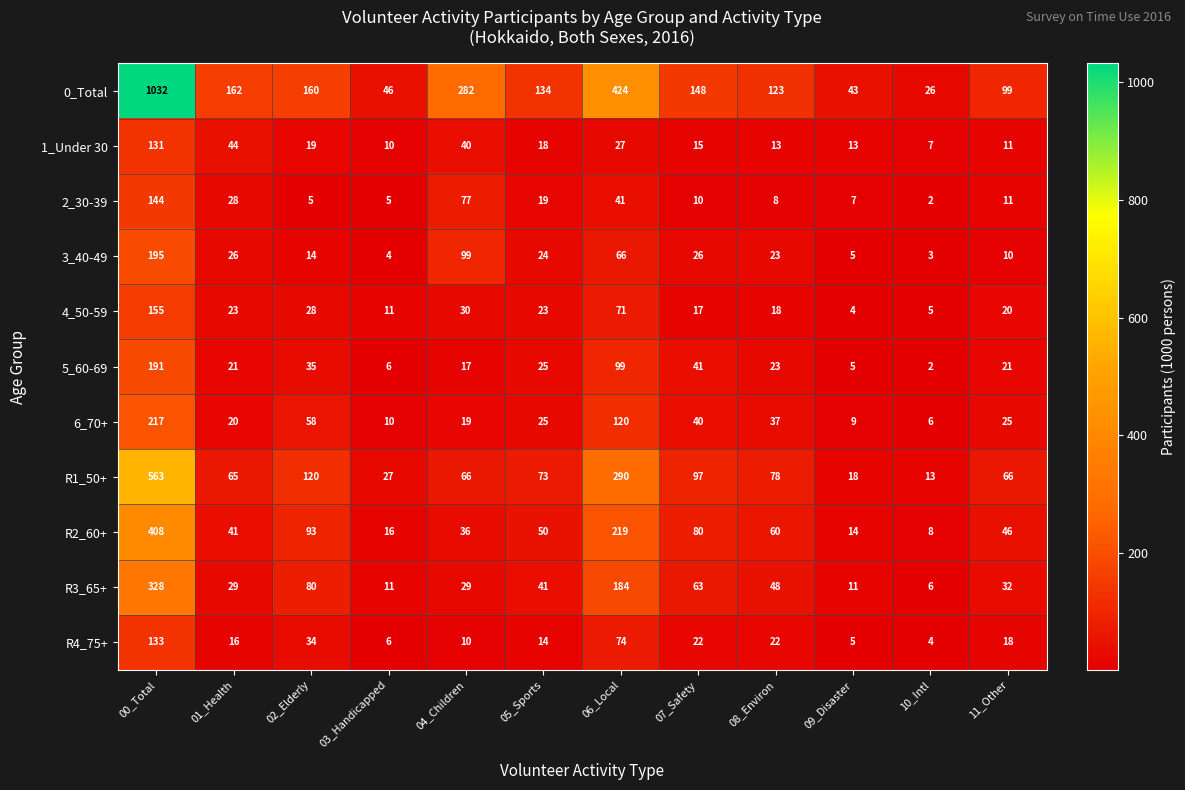

List the series in order of their peak value, highest first.

0_Total, R1_50+, R2_60+, R3_65+, 6_70+, 3_40-49, 5_60-69, 4_50-59, 2_30-39, R4_75+, 1_Under 30